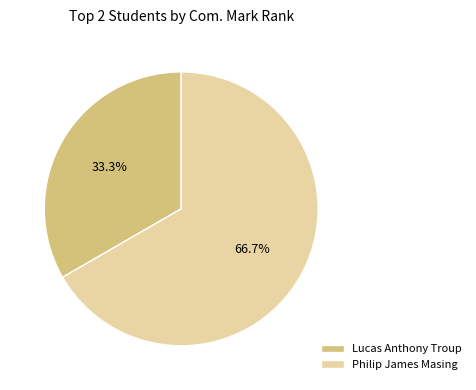

True or false: Philip James Masing accounts for 67% of the total.

True